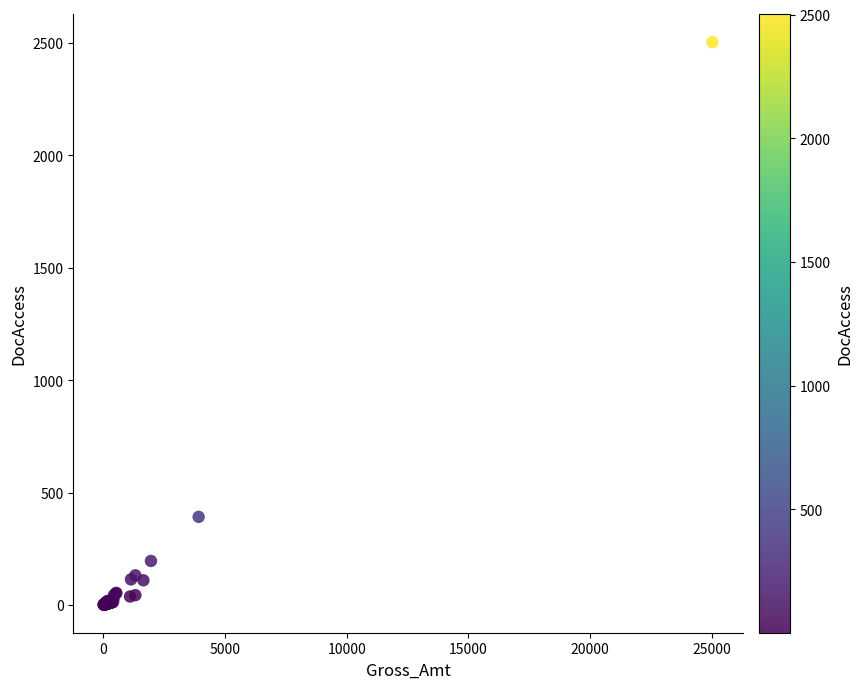

What Y value in the scatter plot is closest to 1252?

392